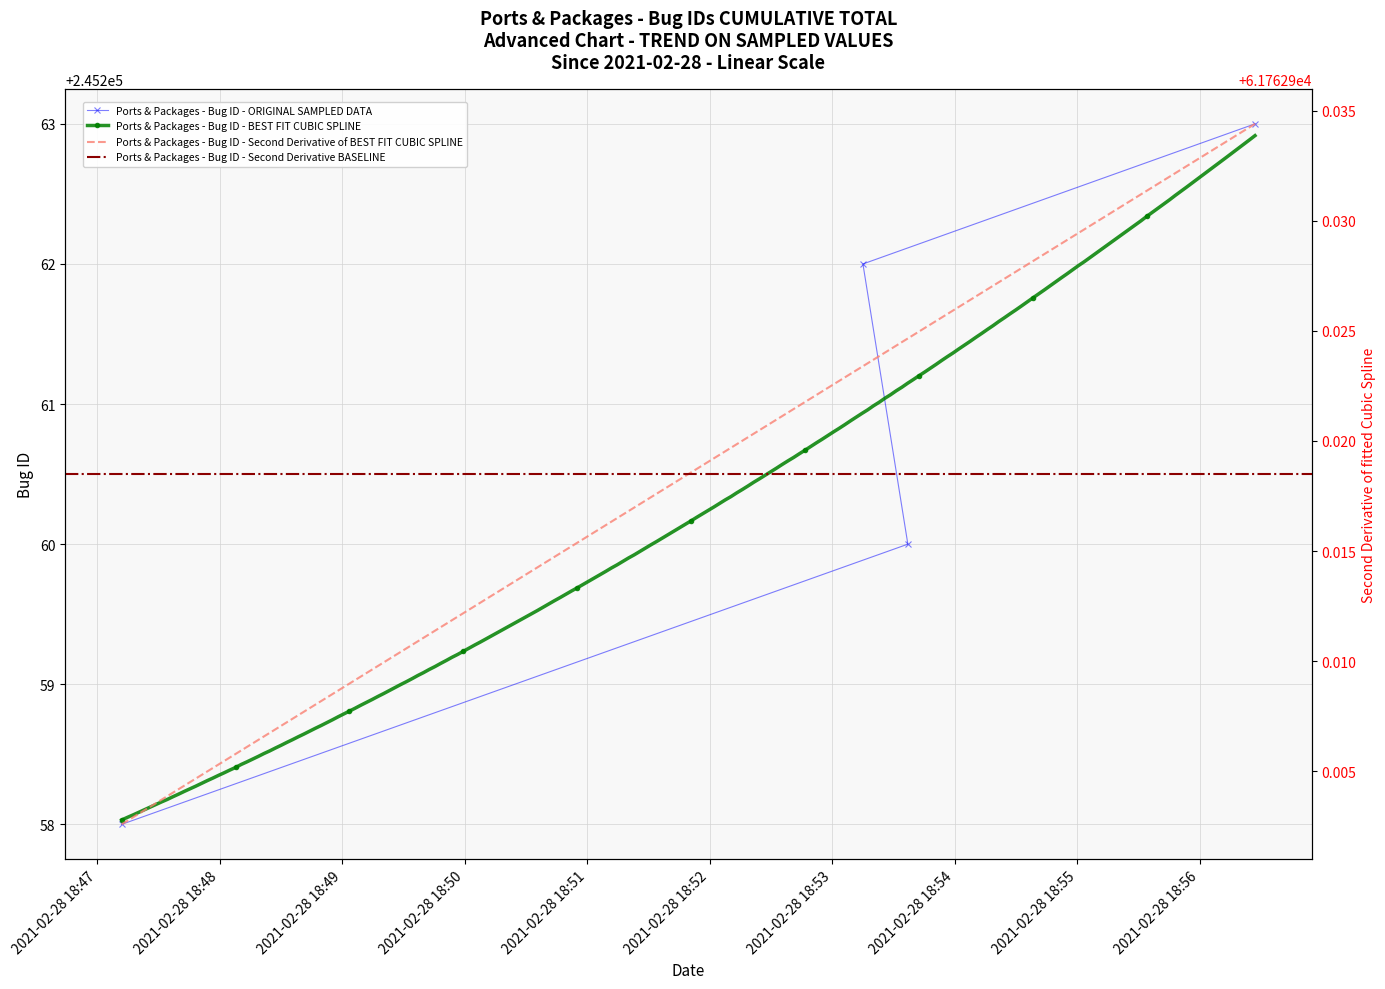

List the labels in order of value, largest first.

2021-02-28 18:56:27, 2021-02-28 18:53:15, 2021-02-28 18:53:37, 2021-02-28 18:47:12